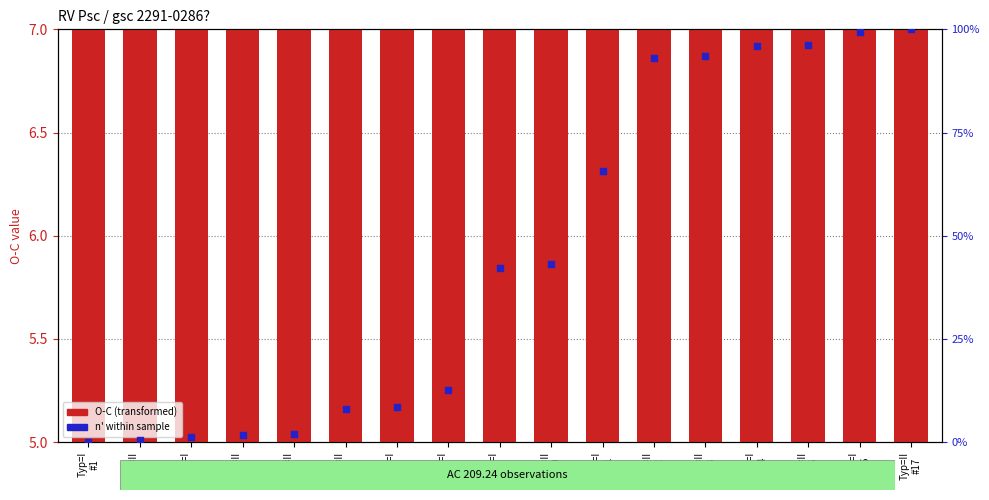

What is the total value across all series at Typ=II
#6?

14.3